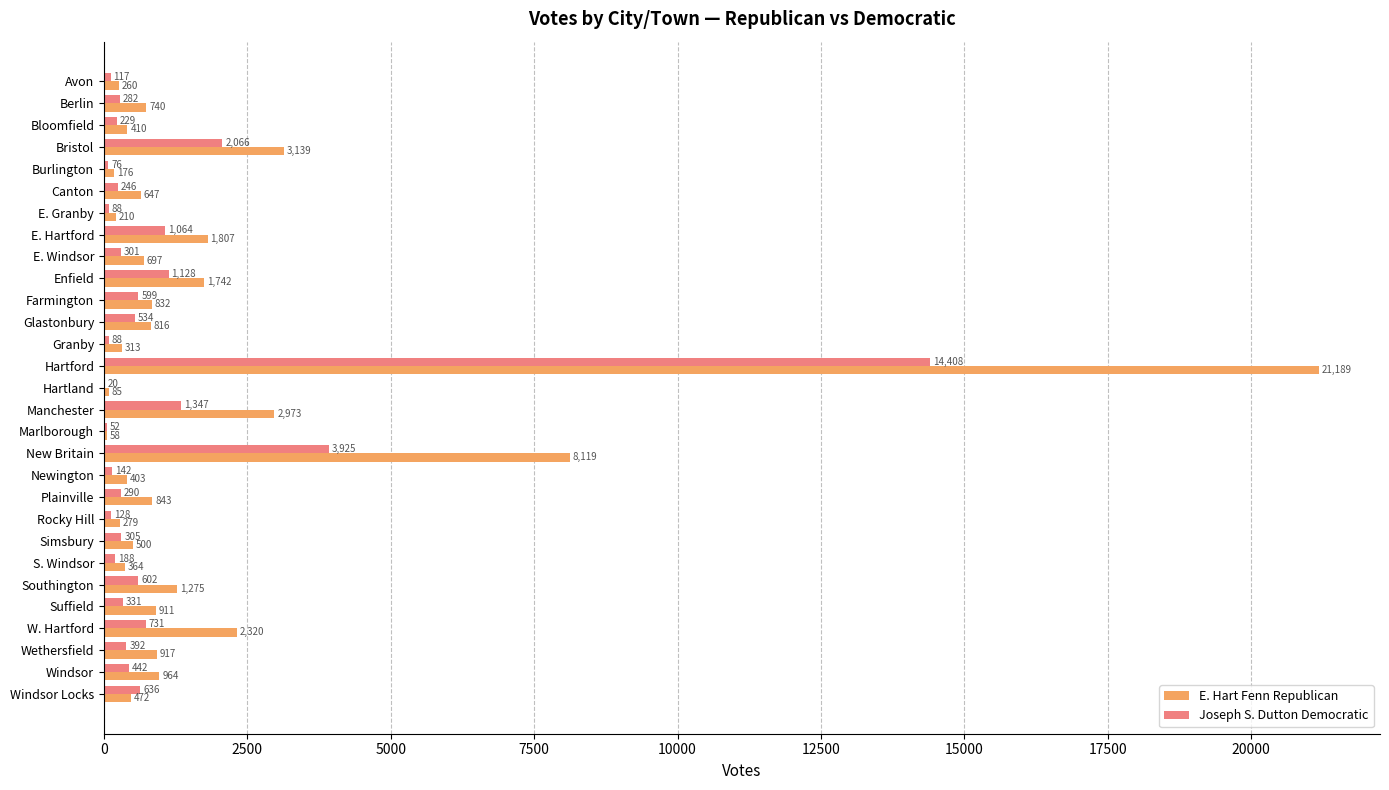

At which category is the sum across all series the highest?

Hartford